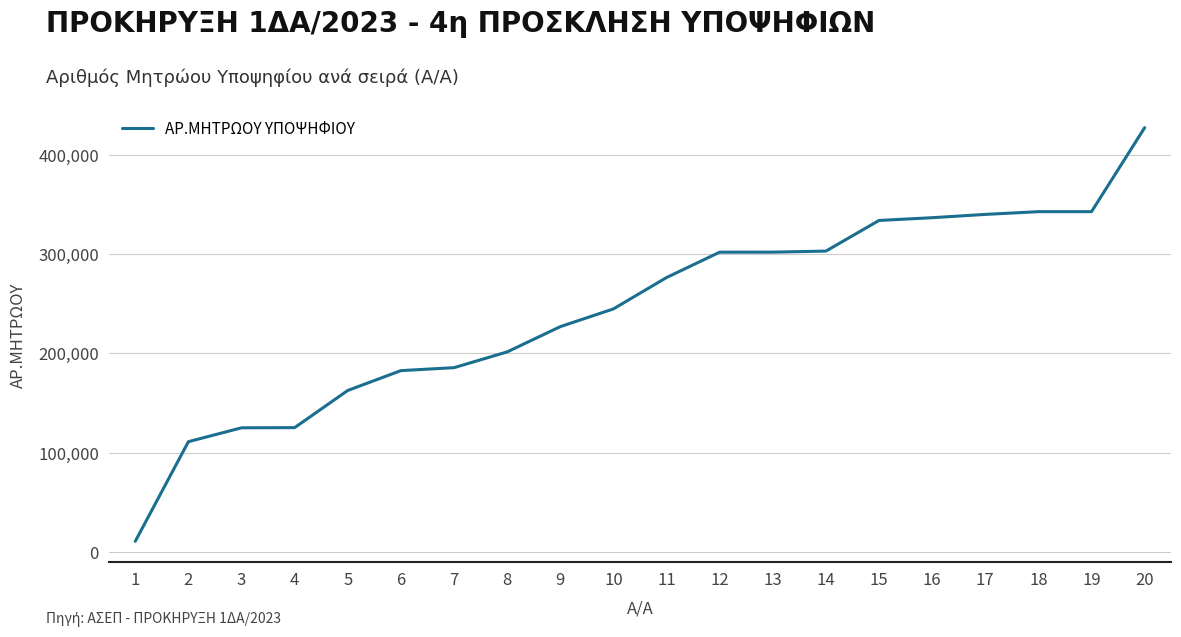

Does the chart have visible grid lines?

Yes